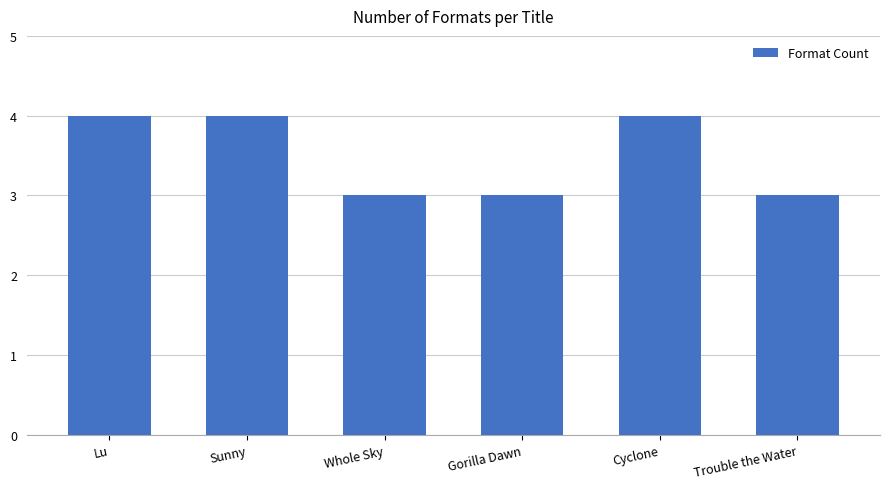

Reading right to left, what are all the values shown in this chart?

3	4	3	3	4	4